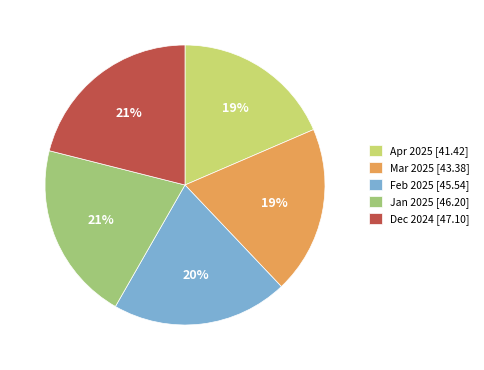

The Feb 2025 [45.54] slice represents 20% of the pie. True or false?

True